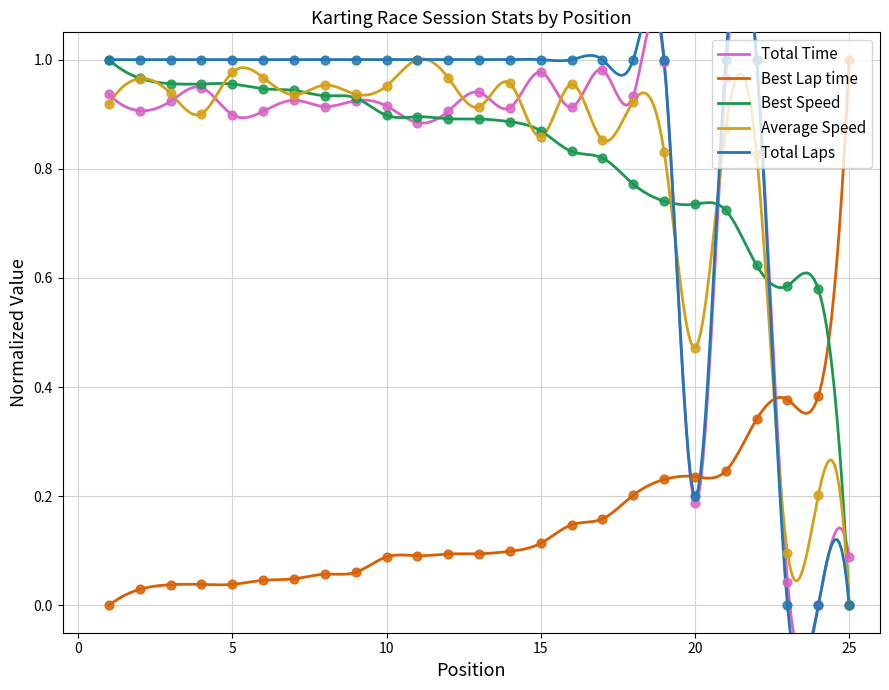

Is the value of Average Speed at 18 greater than the value of Total Time at 21?

No